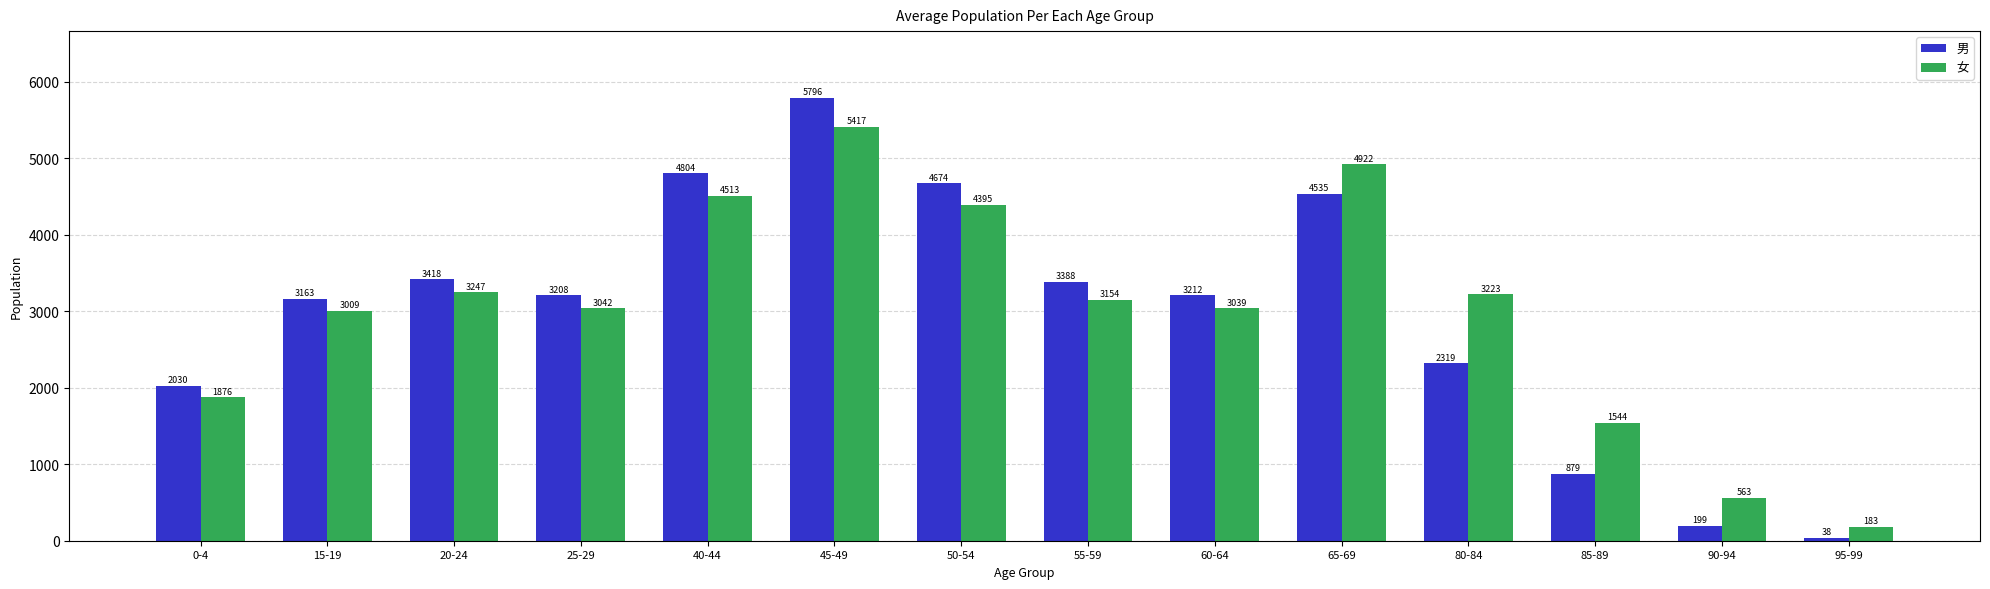

What is the sum of all 男 values?

41663